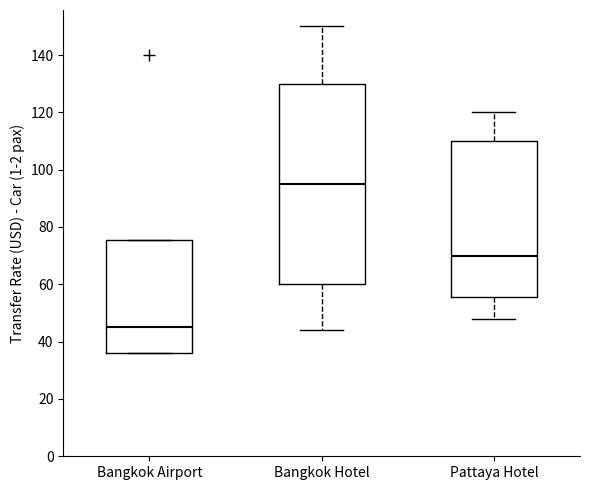

Which box's median line is the lowest?

Bangkok Airport